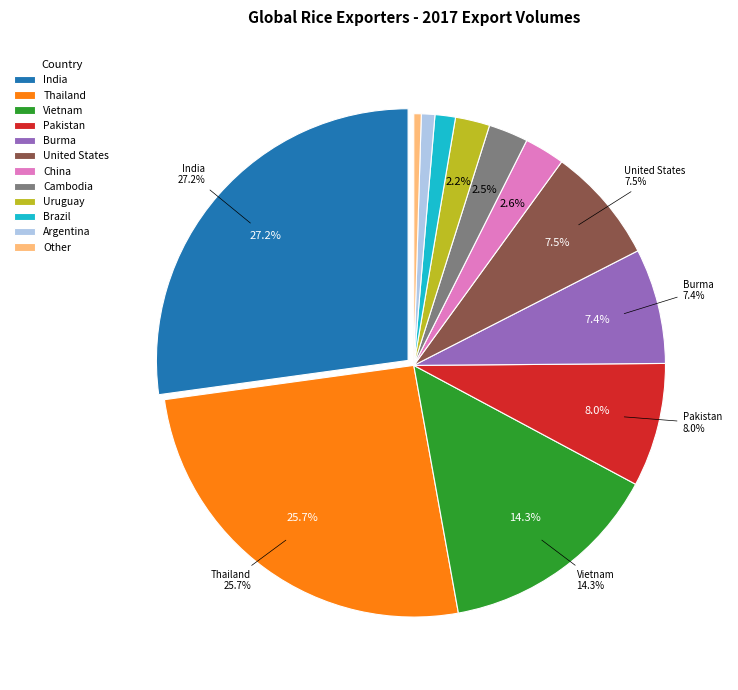

How many slices are in this pie chart?

12